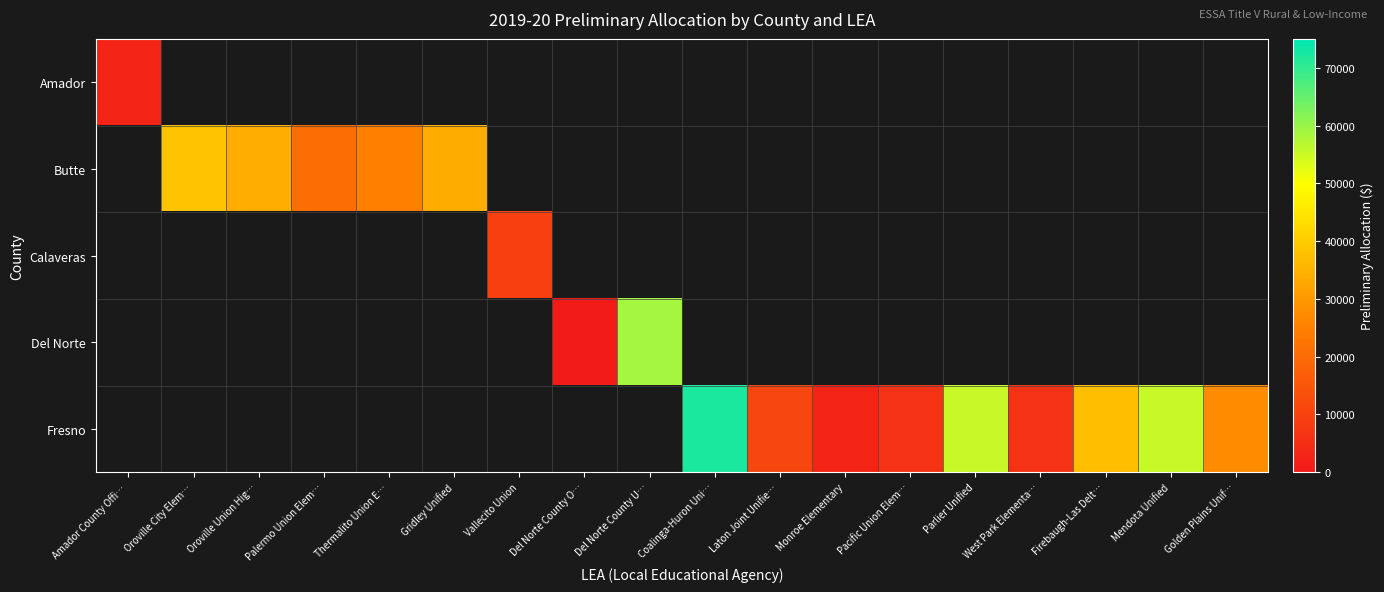

Which category has the lowest value in the Amador series?

Amador County Offi…